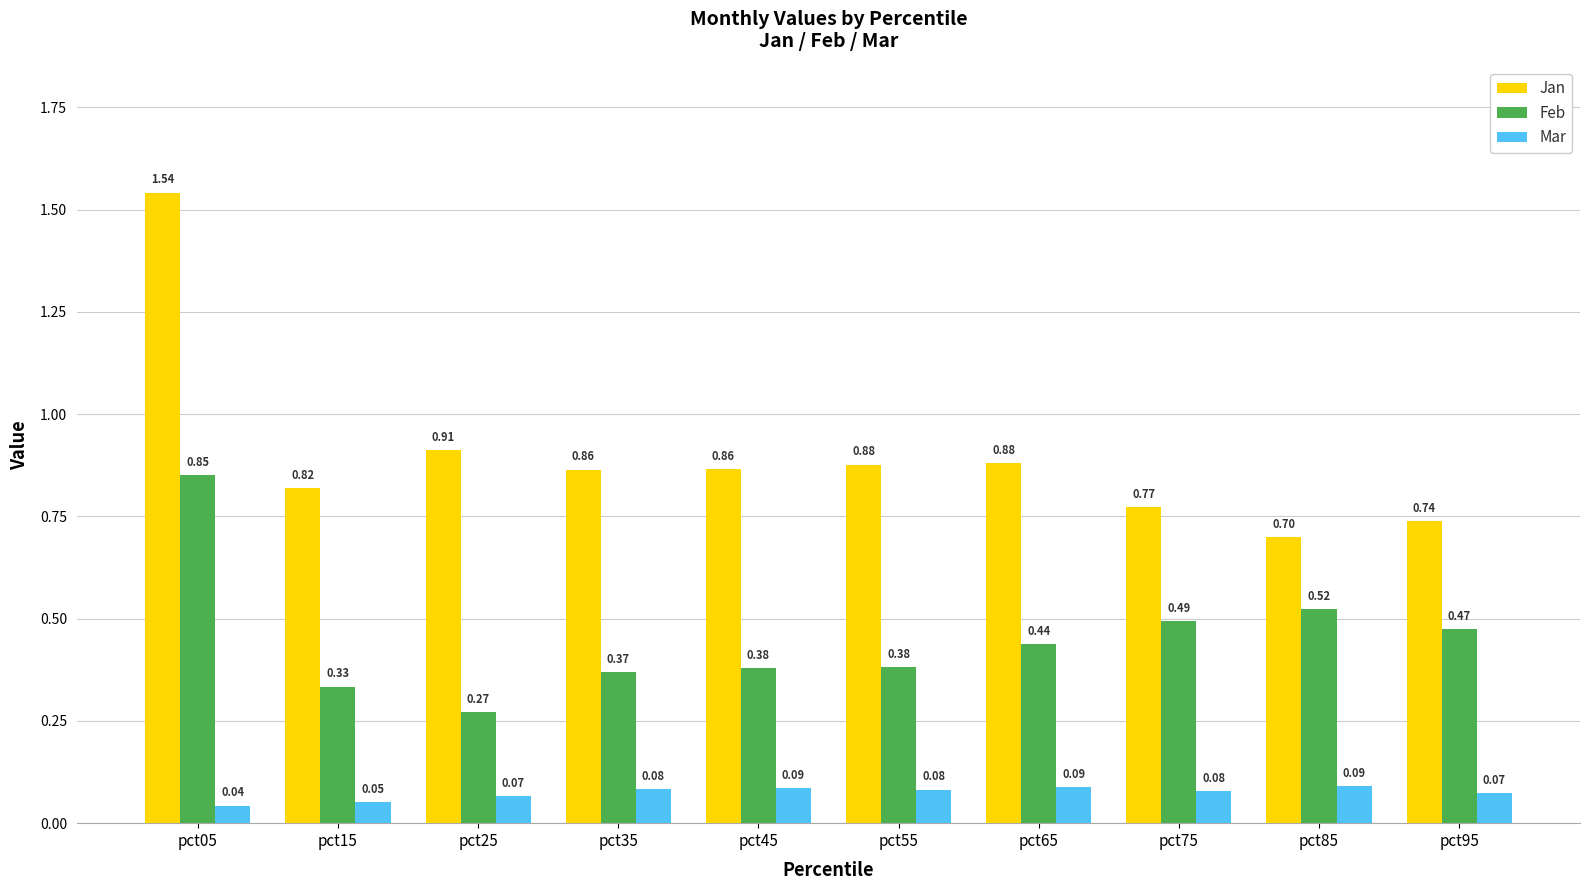

List the series in order of their peak value, highest first.

Jan, Feb, Mar